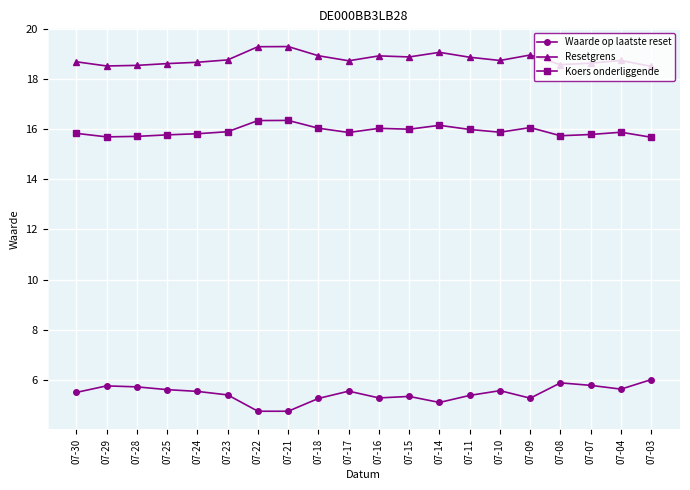

What is the total value across all series at 07-04?

40.2